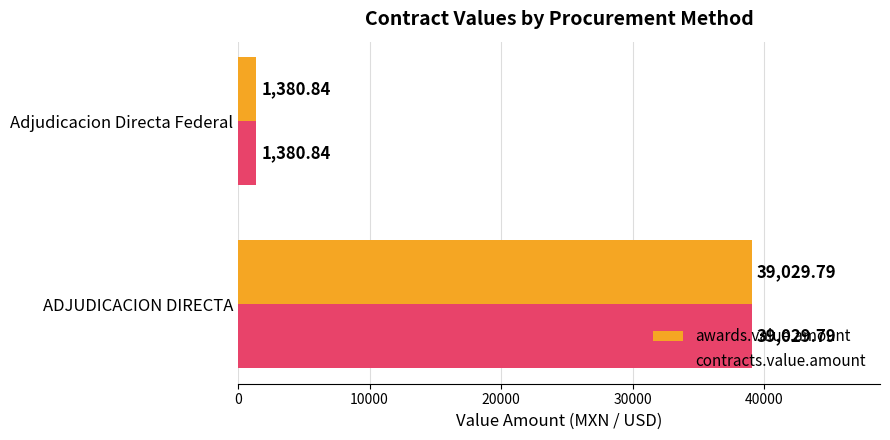

Is the value of contracts.value.amount at Adjudicacion Directa Federal greater than the value of awards.value.amount at ADJUDICACION DIRECTA?

No